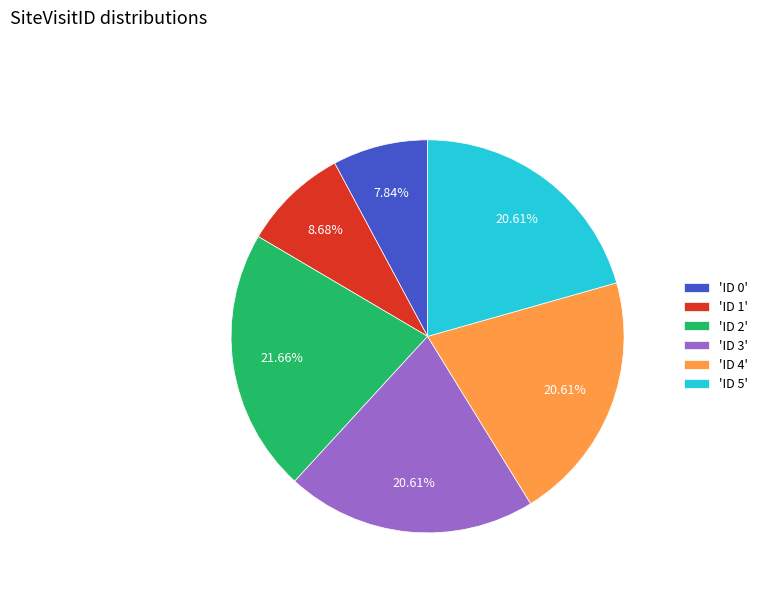

How many slices are in this pie chart?

6